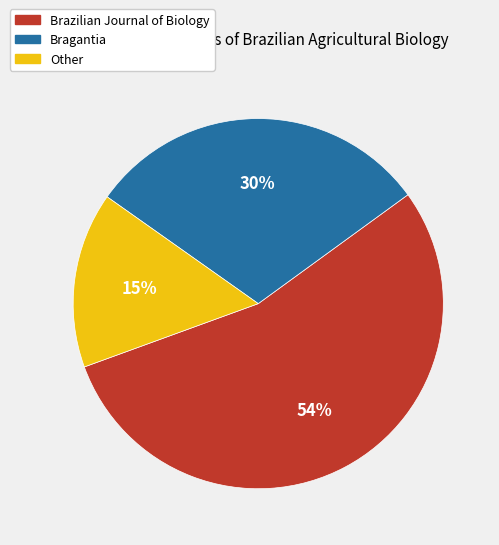

True or false: Bragantia accounts for 30% of the total.

True